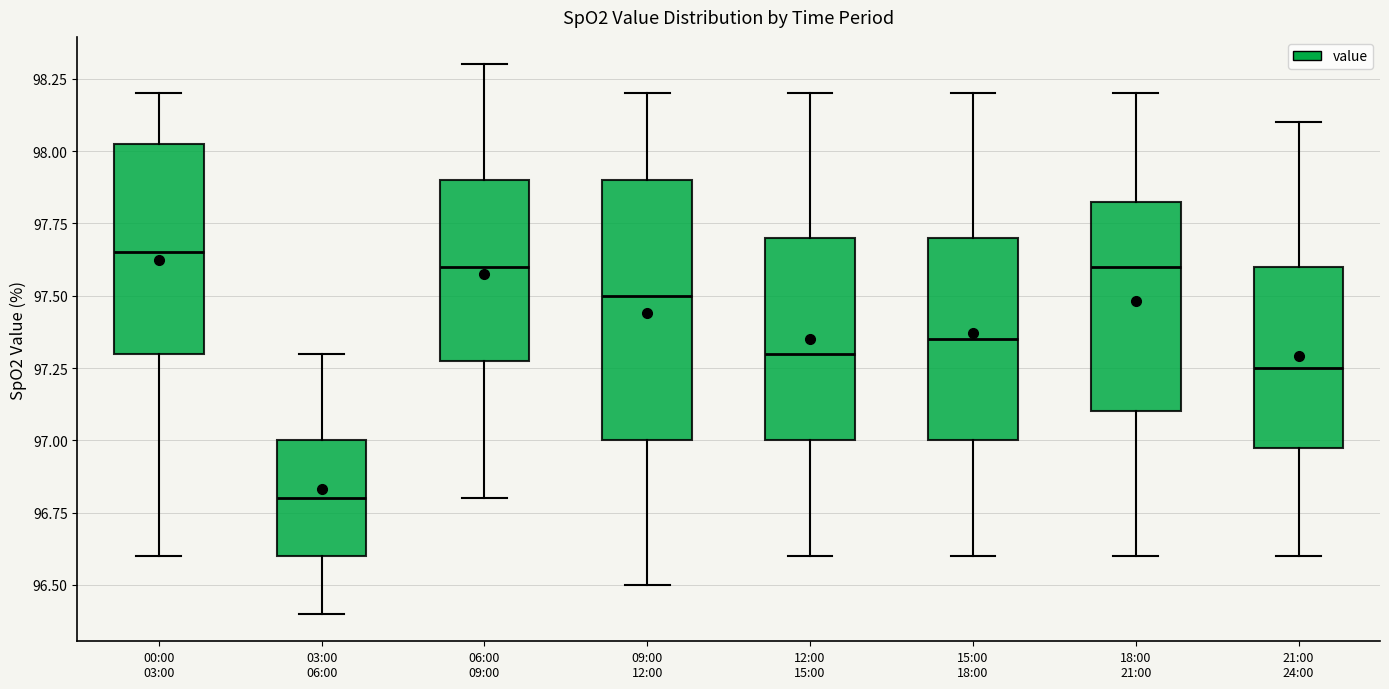

Which box's median line is the lowest?

03:00 06:00